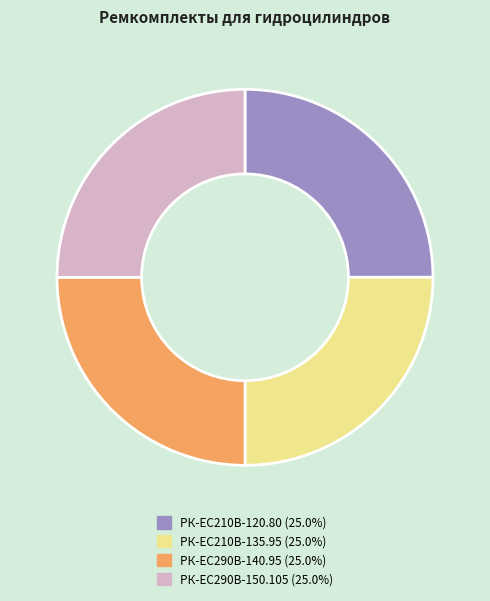

Approximately how many times larger is the value at РК-EC210В-135.95 compared to РК-ЕС290В-150.105?

1.0